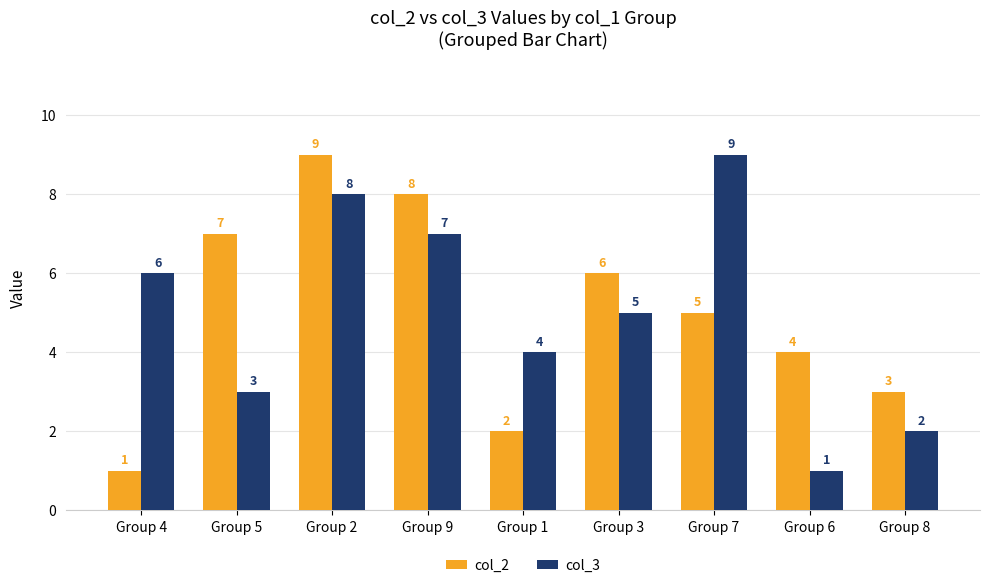

What is the label of the 3rd bar from the left?

Group 2